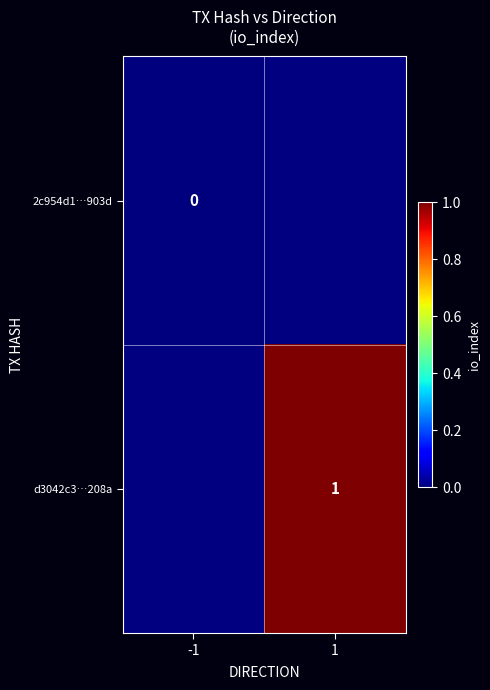

Is the value of 2c954d1…903d at -1 greater than the value of d3042c3…208a at 1?

No